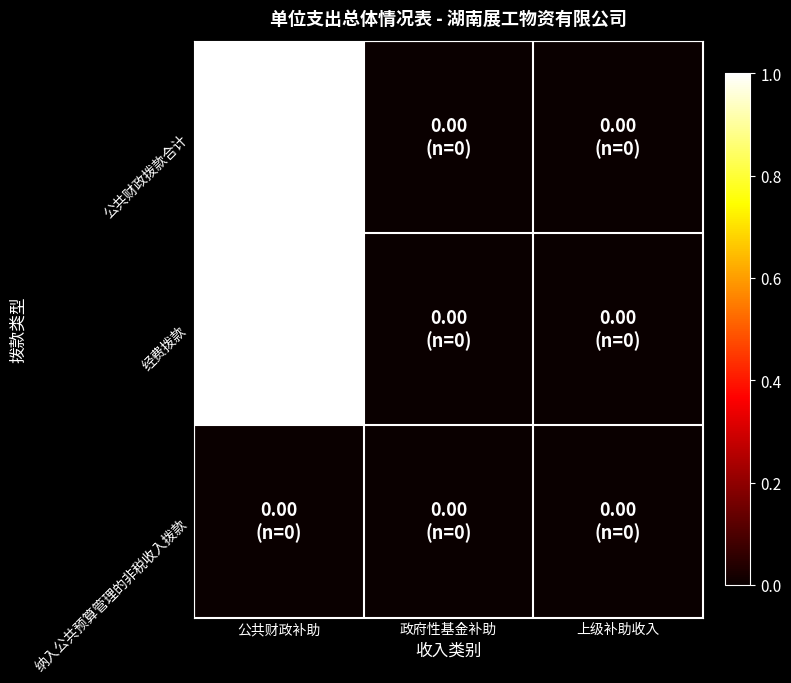

Which category has the highest value across all series?

公共财政补助